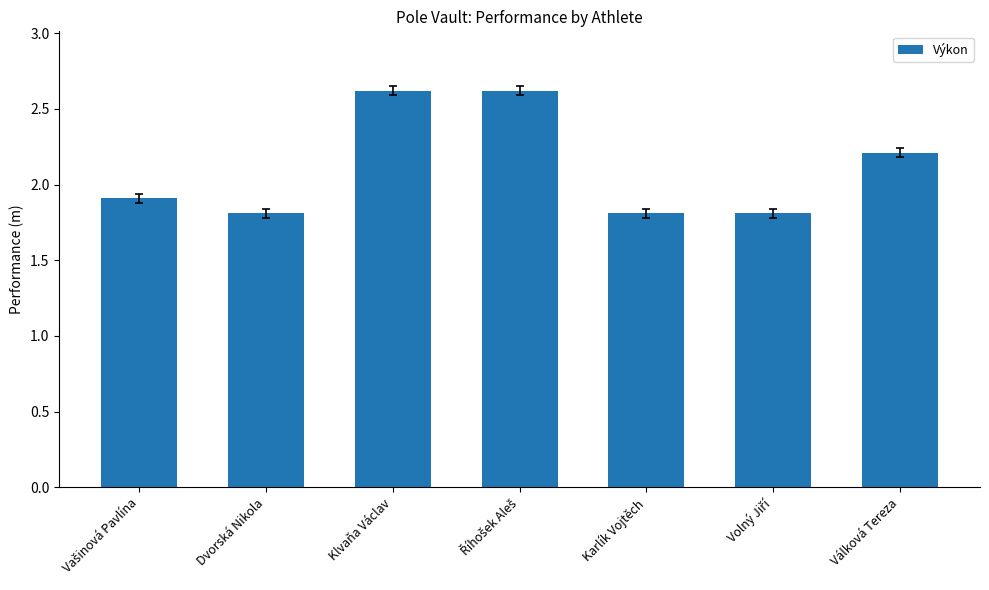

What is the sum of the values at Klvaňa Václav and Dvorská Nikola?

4.4